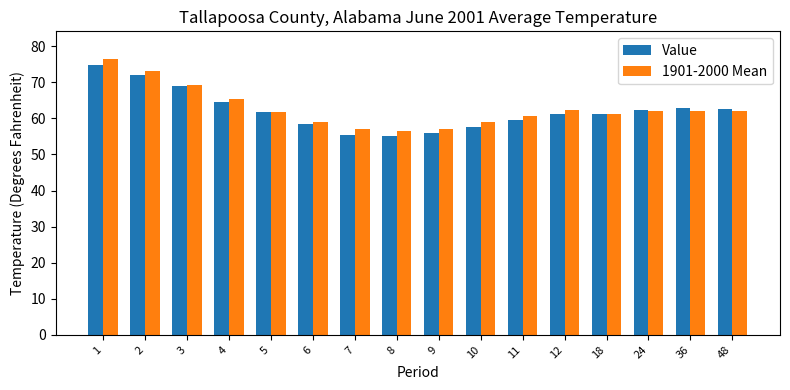

Is the value of 1901-2000 Mean at 9 greater than the value of Value at 3?

No